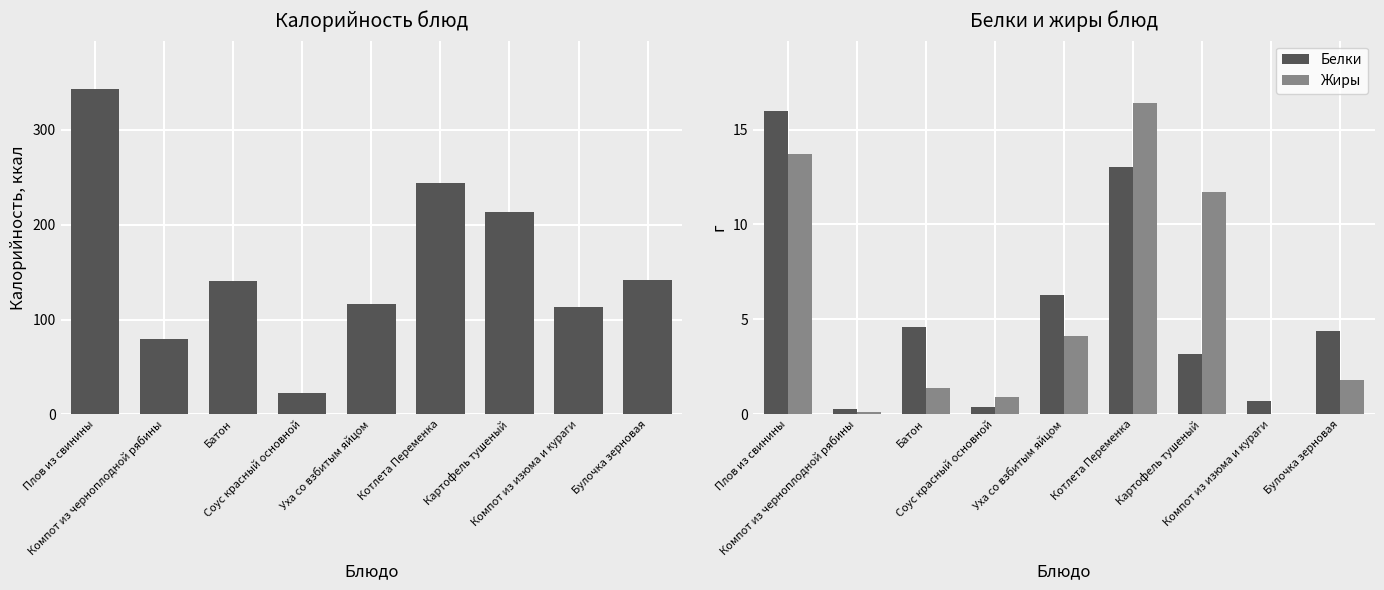

Is it true that Белки equals 13.0 at Котлета Переменка?

True